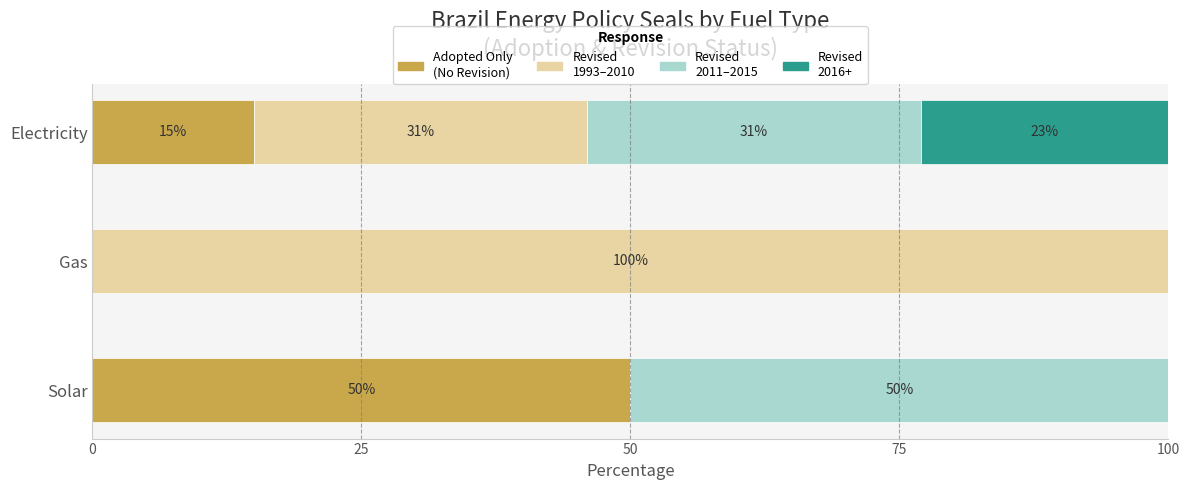

What is the total value across all series at Solar?

100